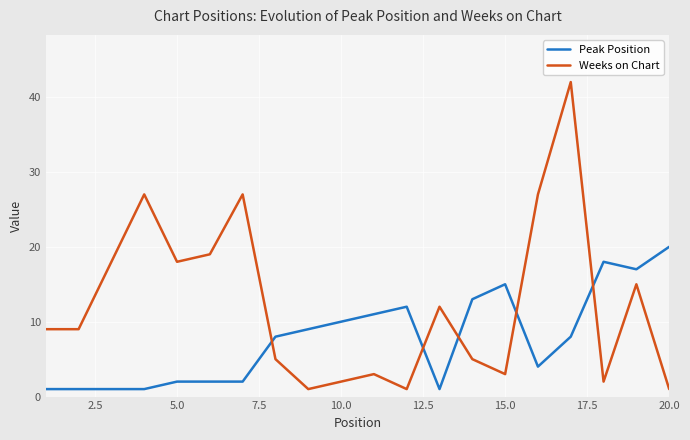

What is the maximum value shown in the chart?

42